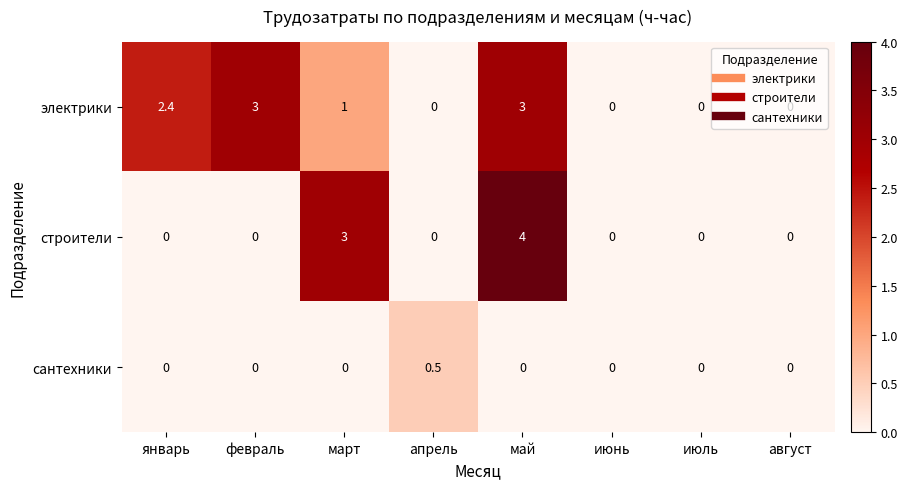

How many positive values does the строители series have?

2